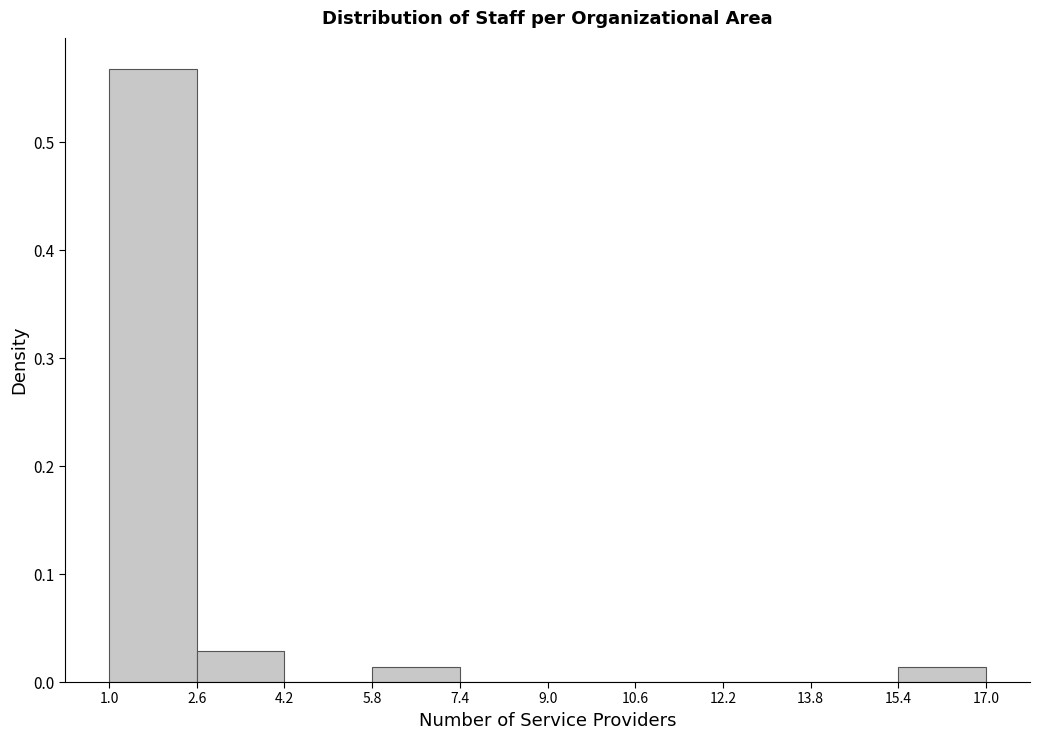

Reading left to right, list every bar in this chart as the range it spans on the x-axis followed by its height. The values are not printed on the chart, so give them approximately, as read against the axis.

1.0 to 2.6: 0.57
2.6 to 4.2: 0.03
4.2 to 5.8: 0
5.8 to 7.4: 0.01
7.4 to 9.0: 0
9.0 to 10.6: 0
10.6 to 12.2: 0
12.2 to 13.8: 0
13.8 to 15.4: 0
15.4 to 17.0: 0.01